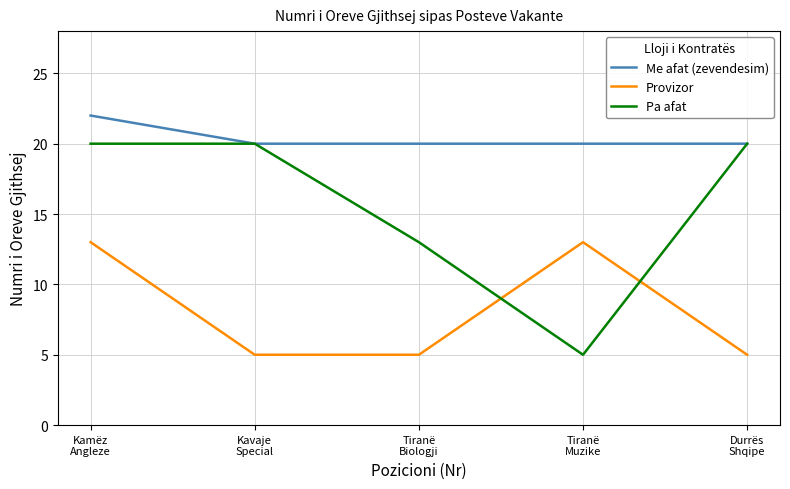

What is the average value of the Provizor series?

8